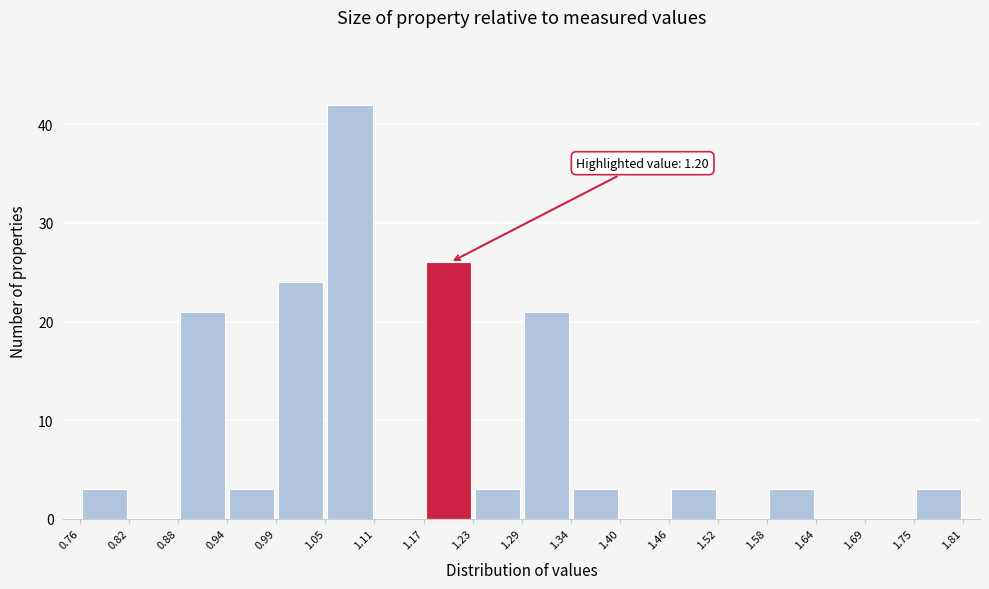

Which range on the x-axis has the tallest bar?

1.05 to 1.11